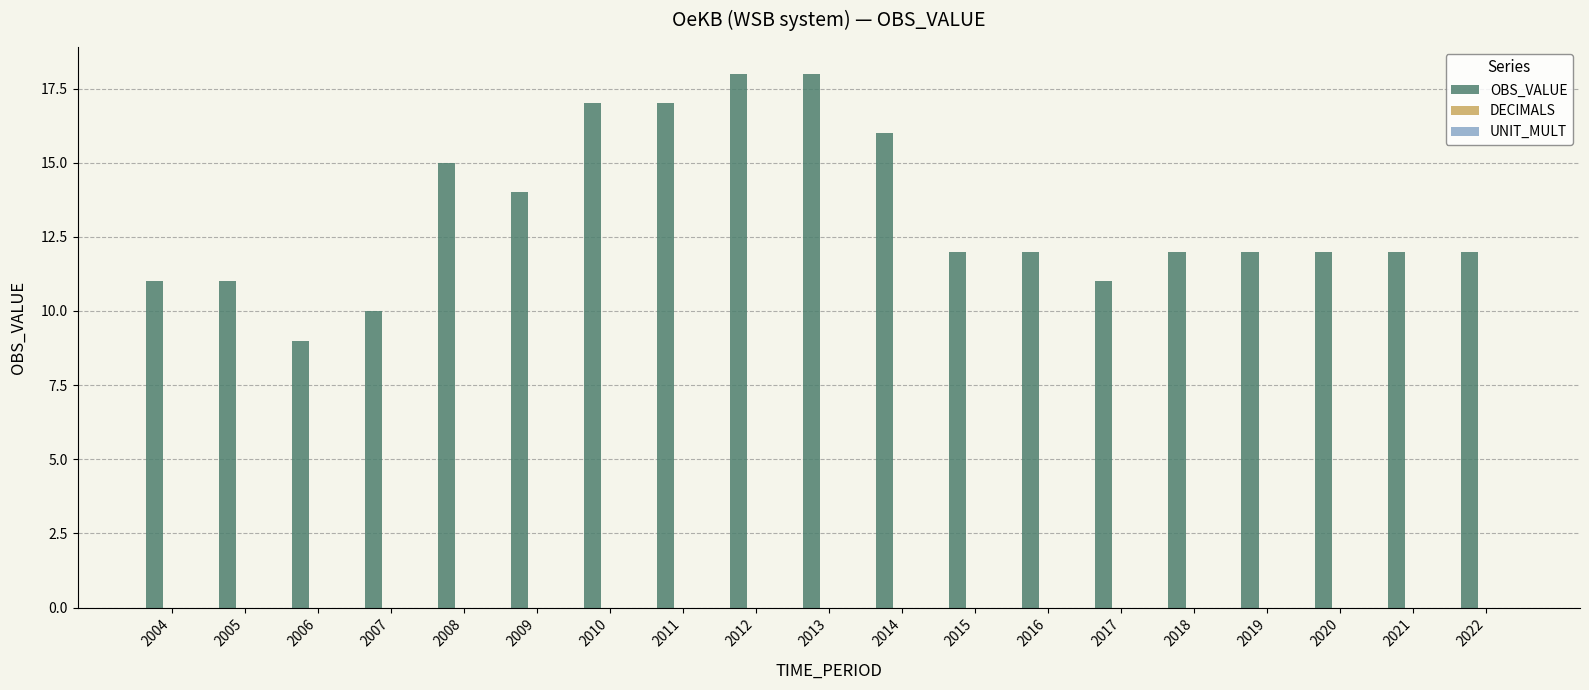

Is it true that the value at 2012 is 6?

False